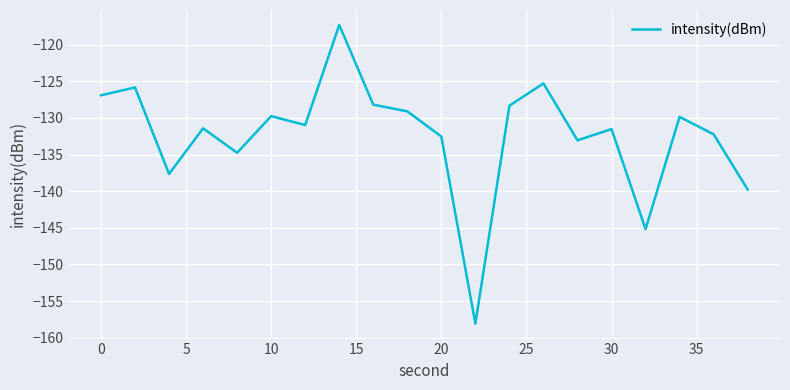

What is the difference between the second highest and minimum values?

32.8